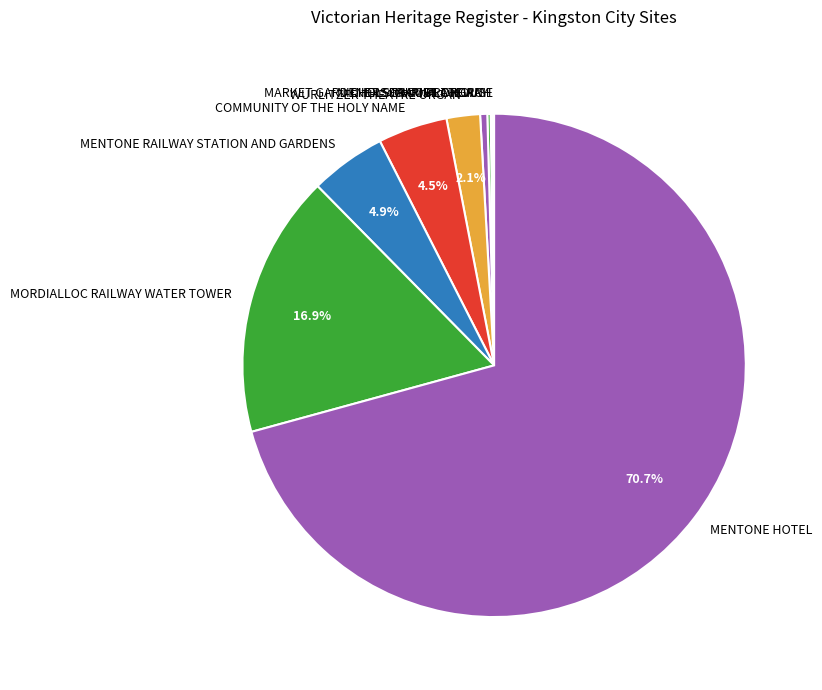

Combined, do WURLITZER THEATRE ORGAN and MENTONE HOTEL account for over 50%?

Yes